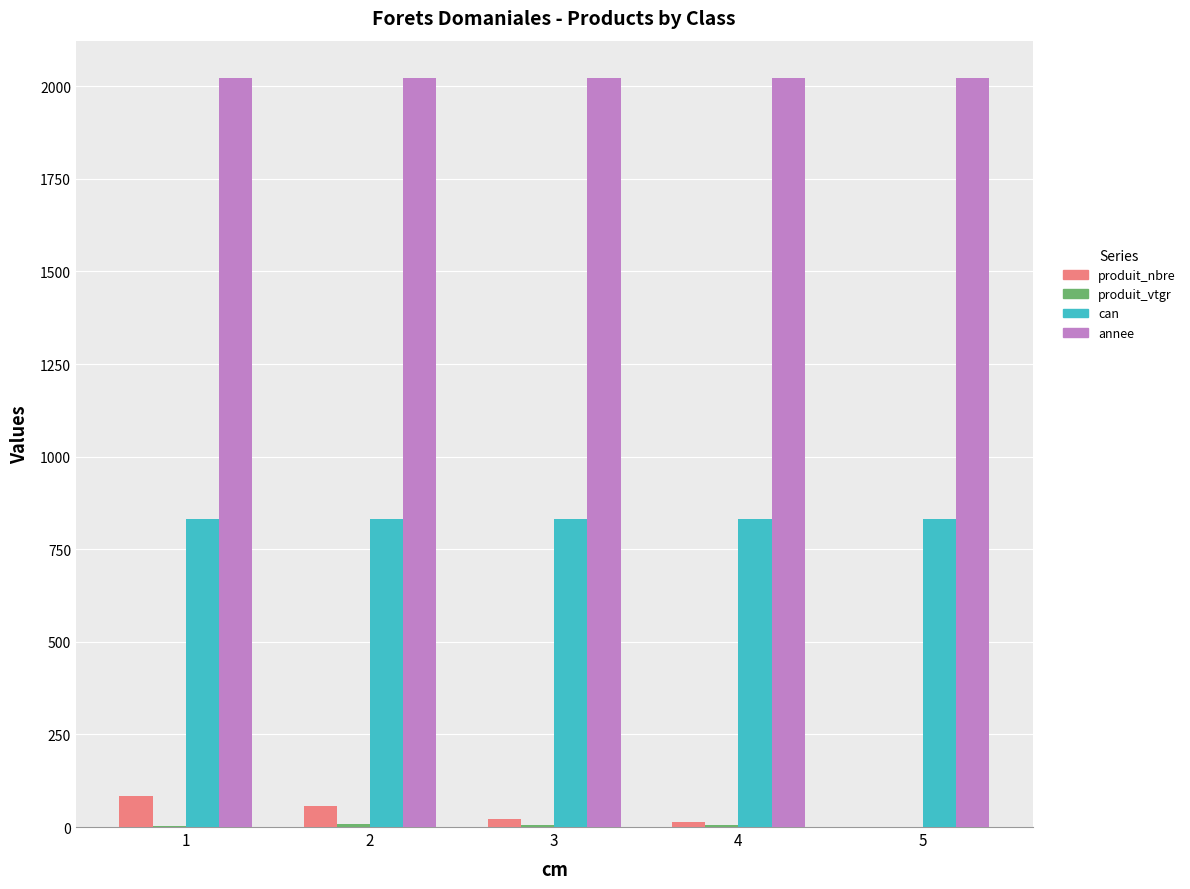

How many groups of bars are there?

5